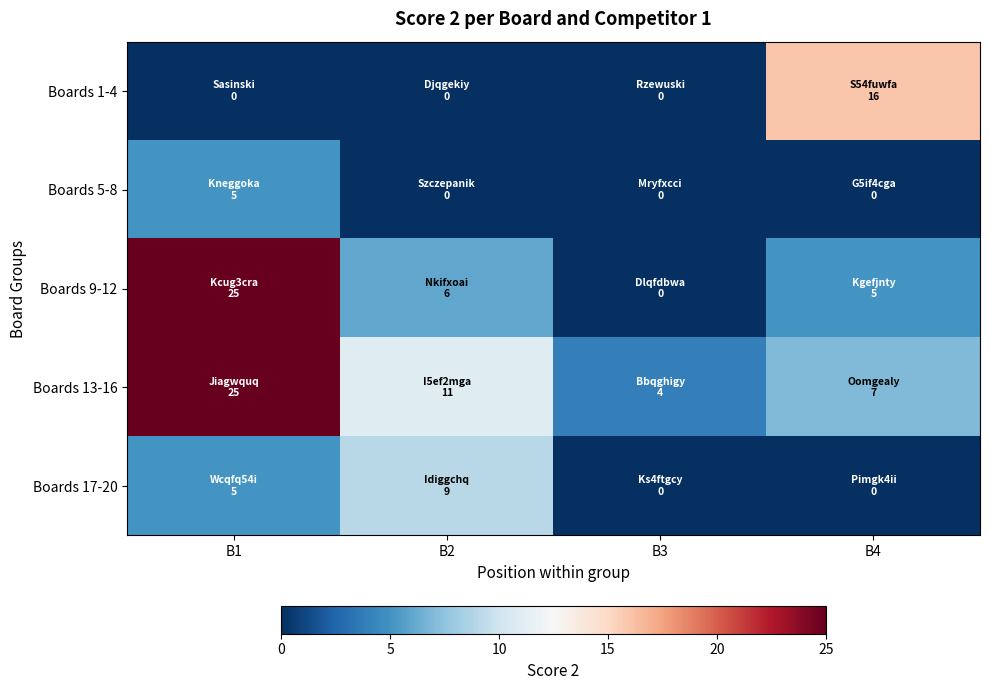

Rank the series by their maximum value, from lowest to highest.

Boards 5-8, Boards 17-20, Boards 1-4, Boards 9-12, Boards 13-16